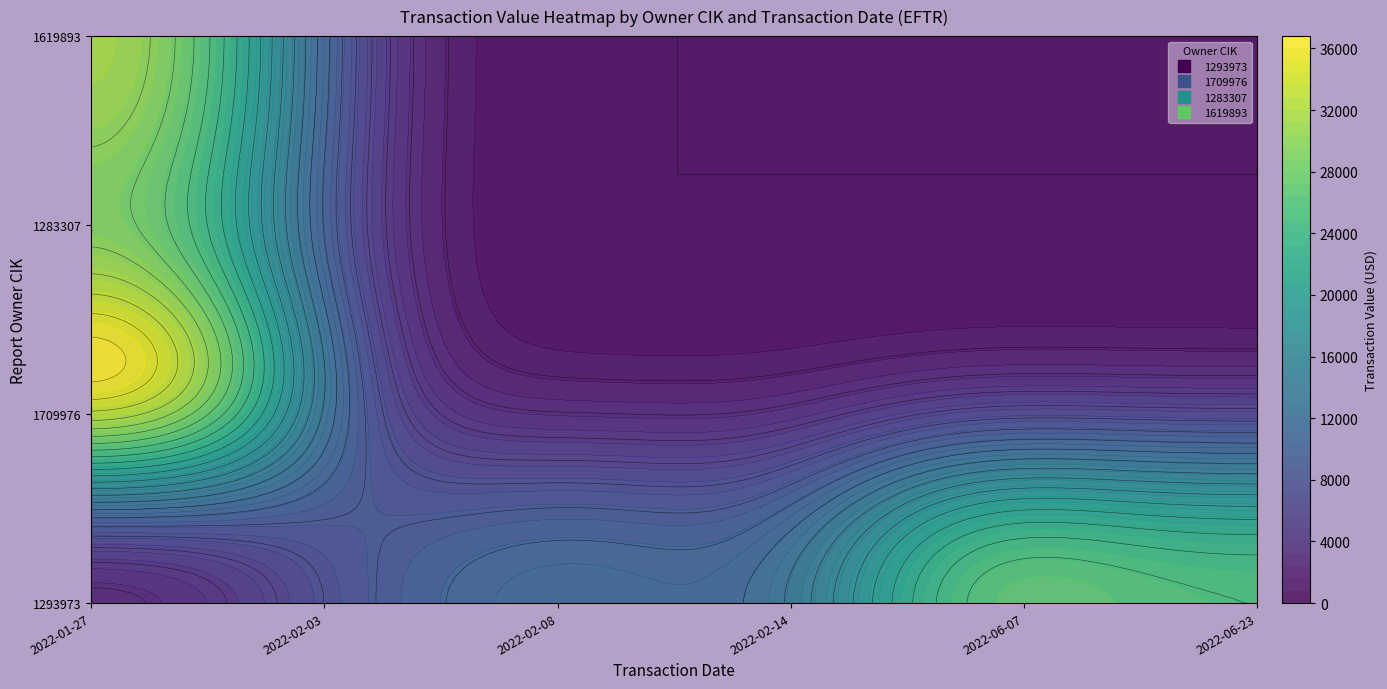

The value of 1709976 at 2022-01-27 is 47700. True or false?

True